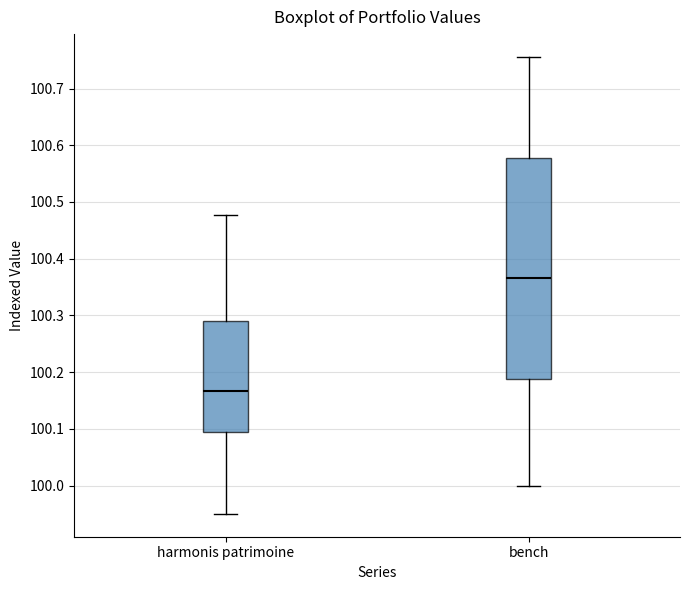

Reading left to right, read every box against the y-axis: the position of its median line, the range the box covers, and the ends of its whiskers. The values are not printed on the chart, so give them approximately, as read against the axis.

harmonis patrimoine: median 100.17, box 100.09 to 100.29, whiskers 99.95 to 100.48
bench: median 100.37, box 100.19 to 100.58, whiskers 100.00 to 100.76